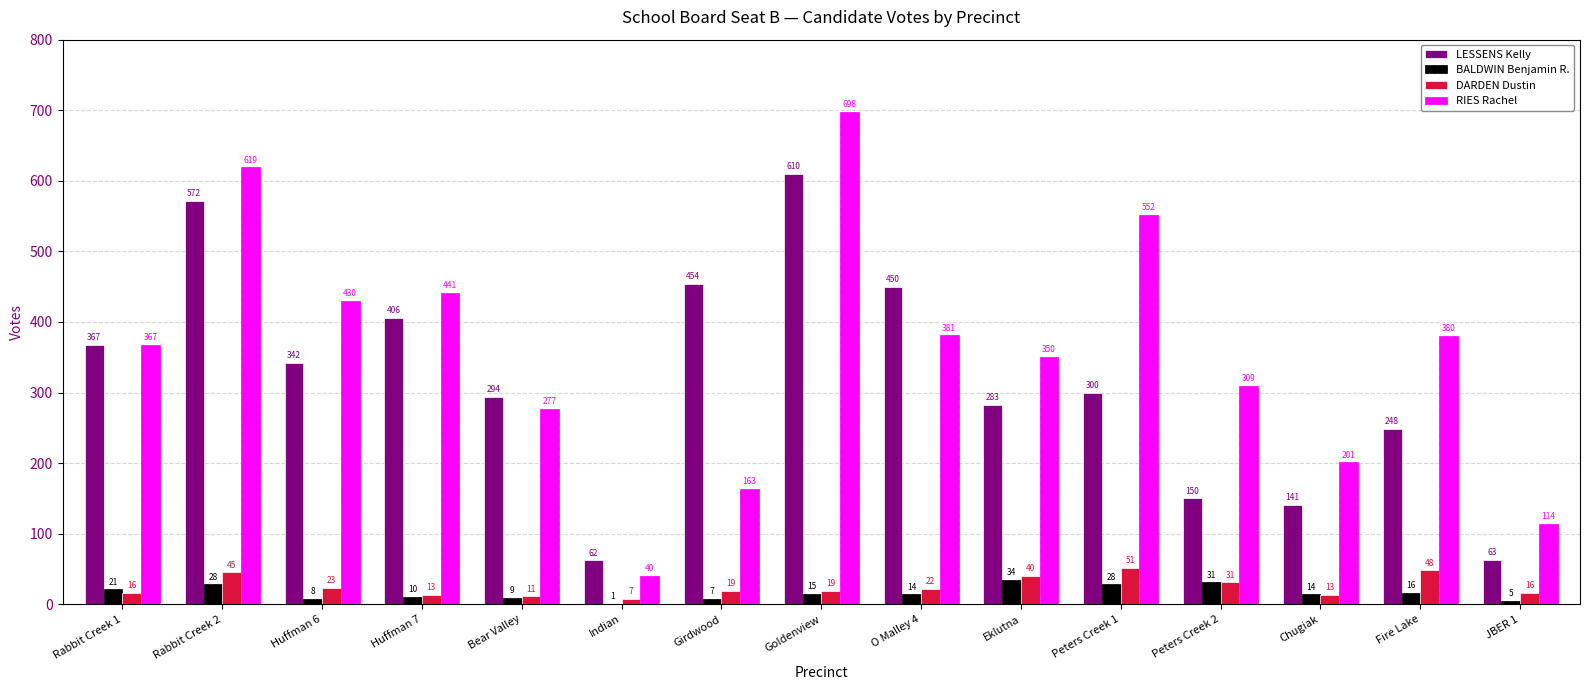

At which category does the chart reach its peak across all series?

Goldenview